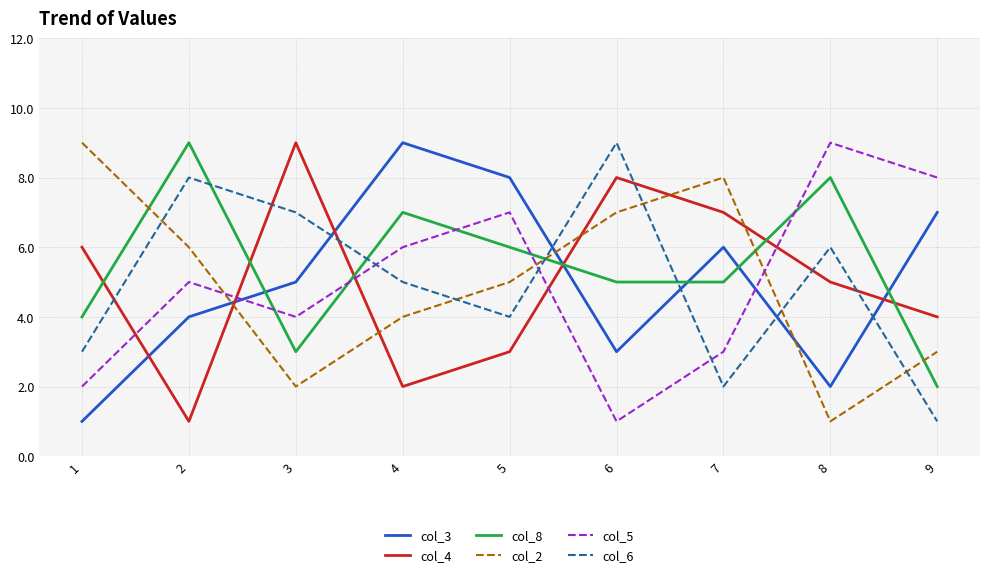

What is the greatest value displayed?

9